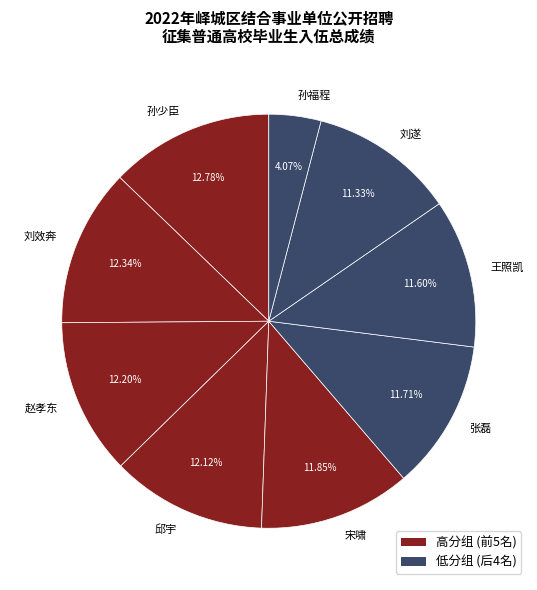

Do 赵孝东 and 刘效奔 together represent more than half of the pie?

No